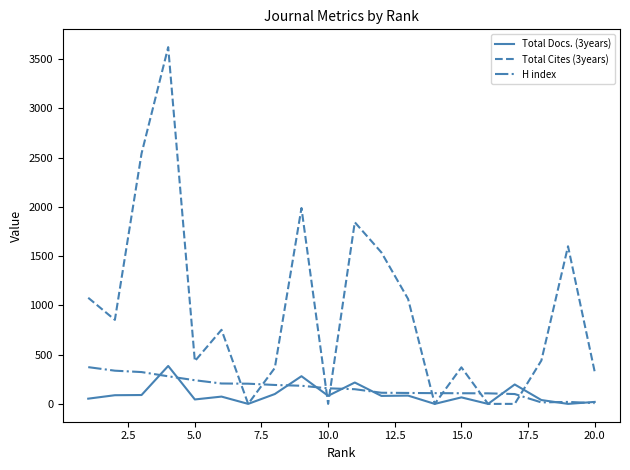

Which series has the widest spread of values?

Total Cites (3years)